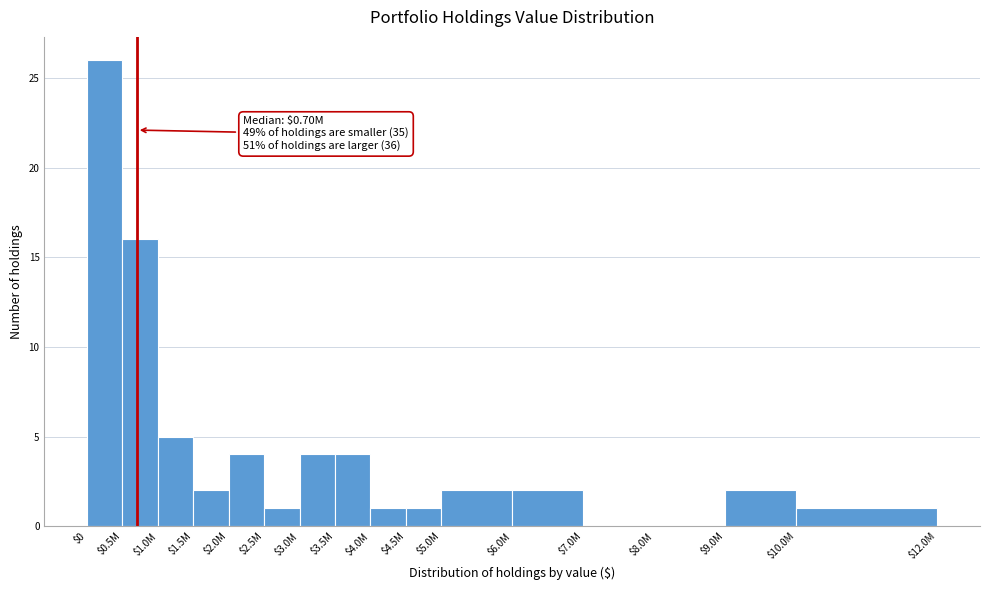

The value at $1.5M is 0. True or false?

False